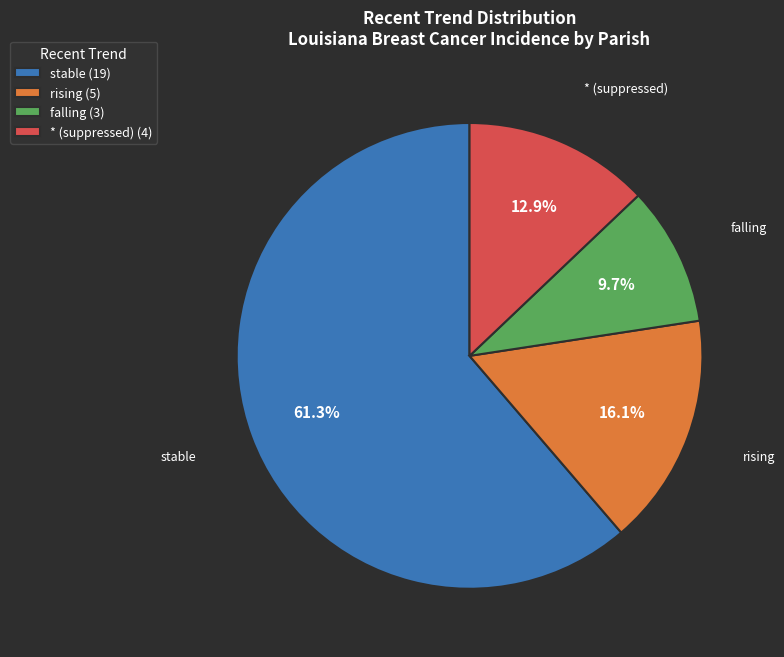

Count the number of slices in the pie.

4